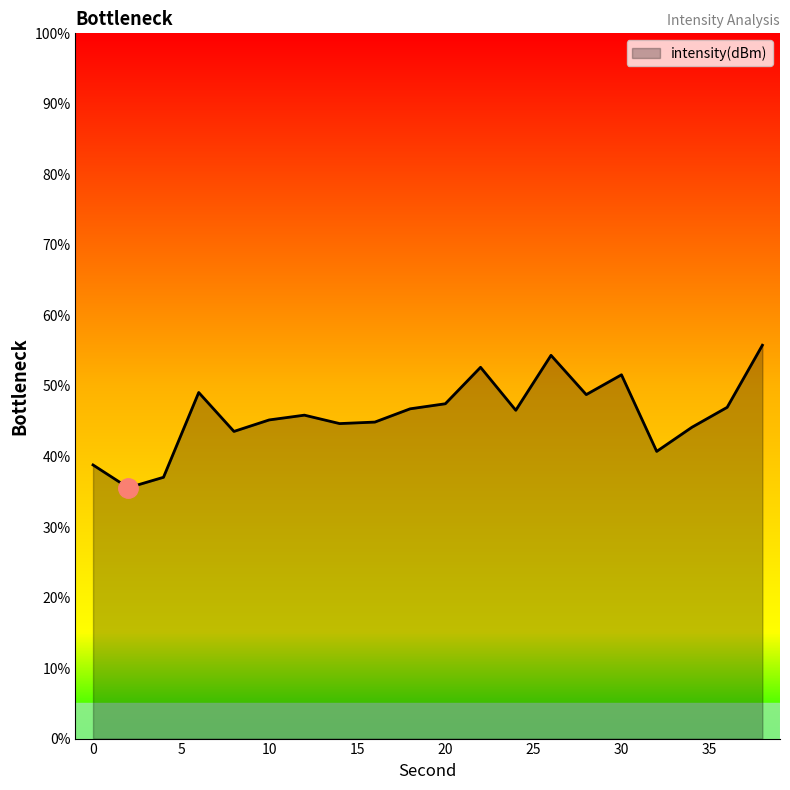

What is the greatest value displayed?

55.8